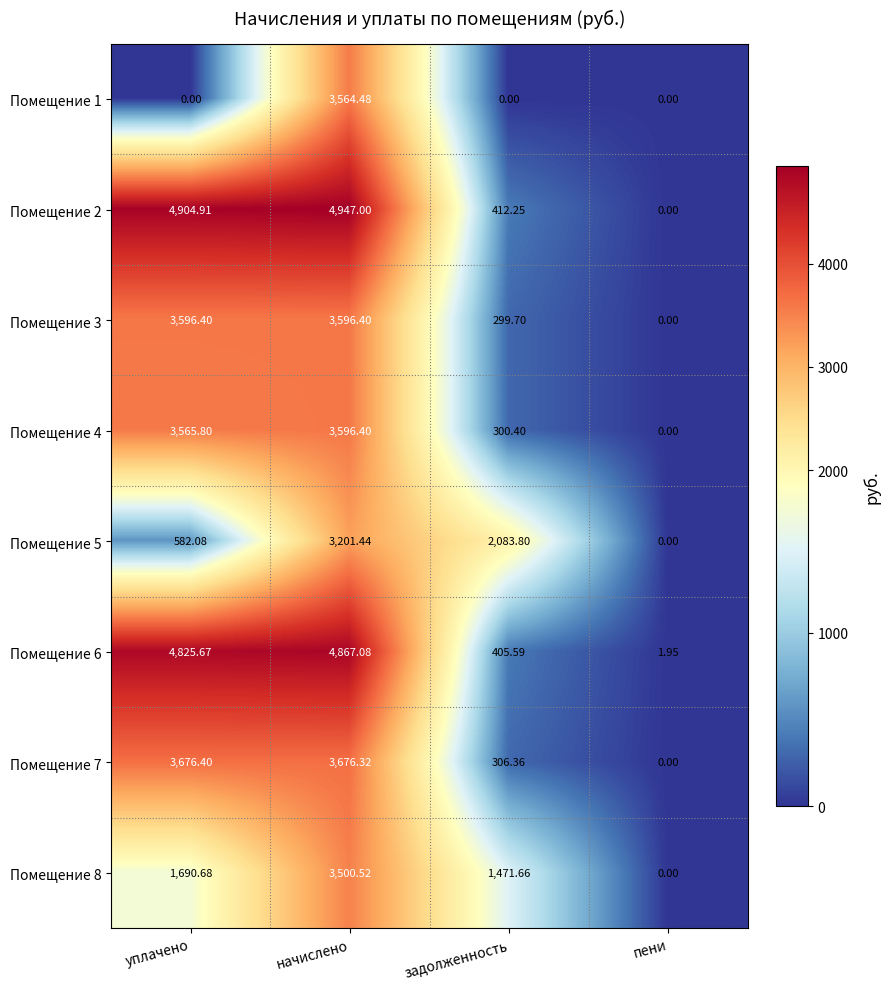

Is the value of Помещение 5 at уплачено greater than the value of Помещение 3 at пени?

Yes